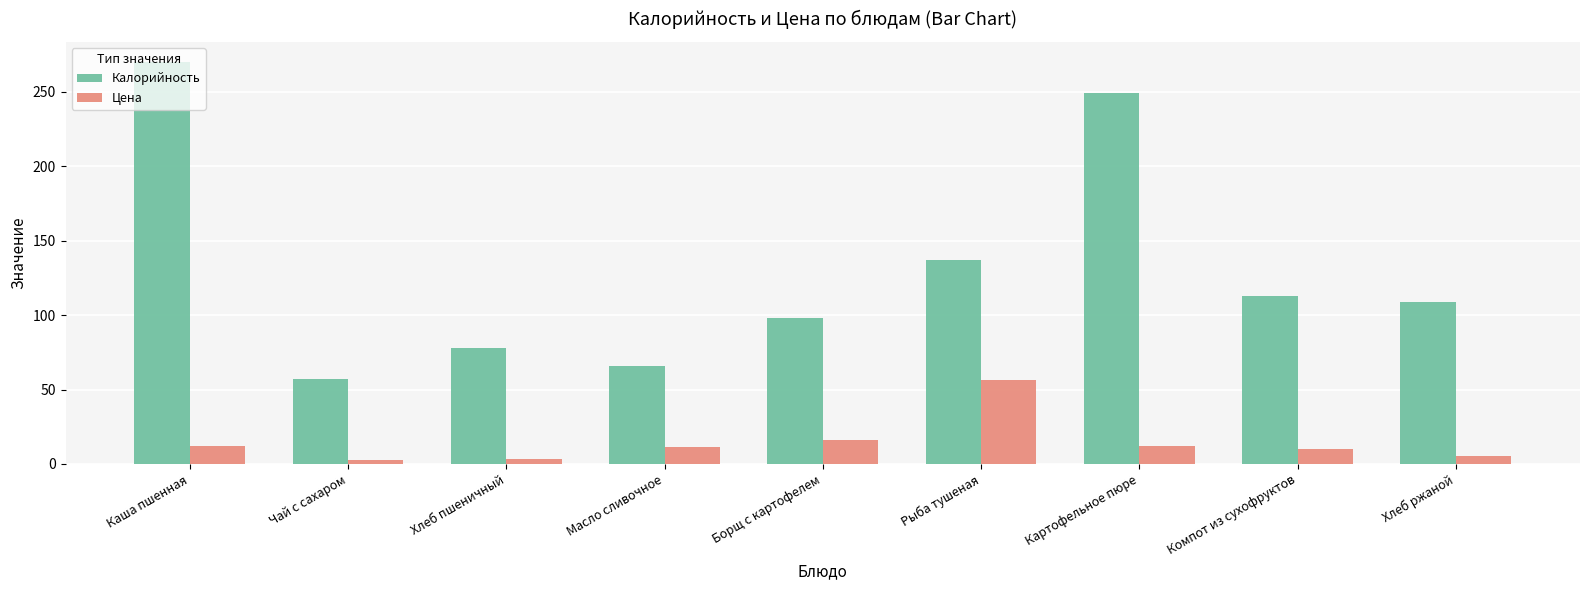

What is the sum of all Калорийность values?

1177.0